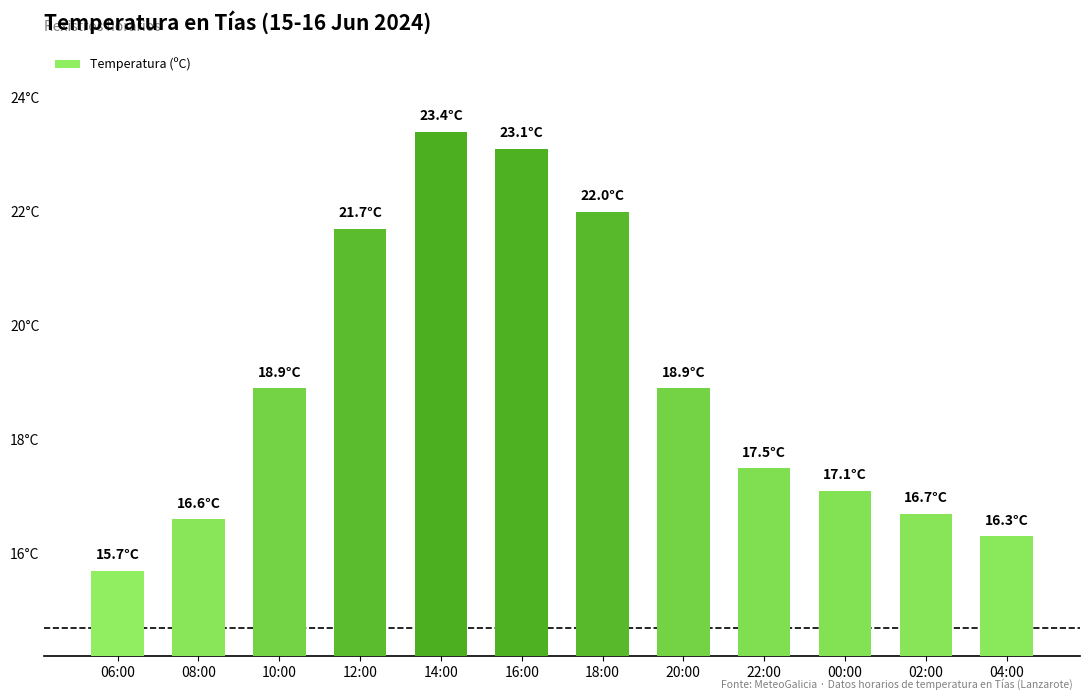

Are the bars horizontal?

No